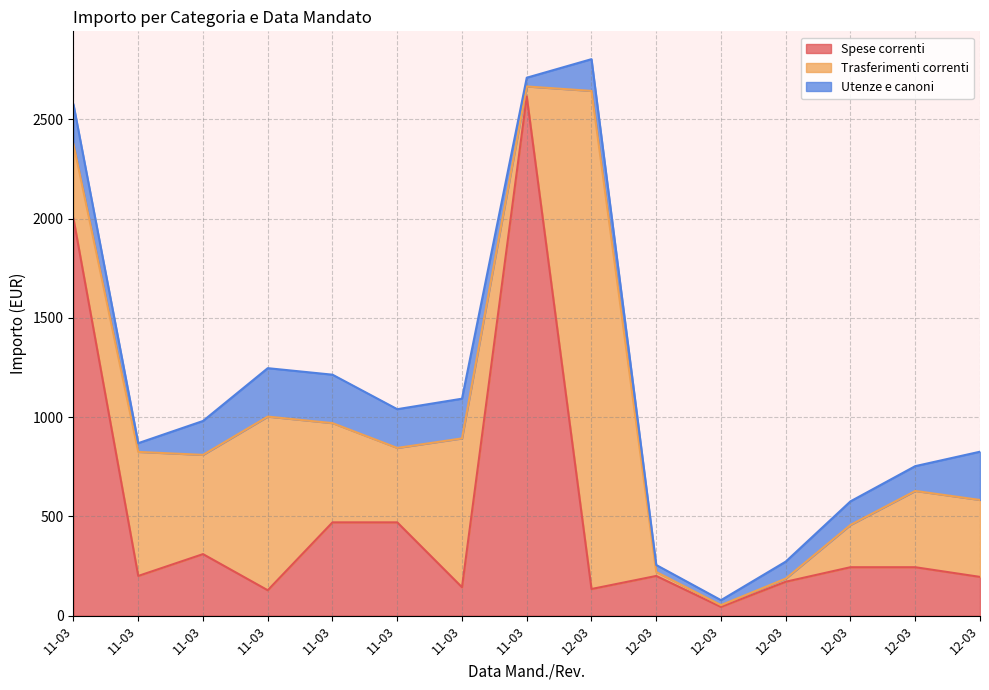

How many times do Trasferimenti correnti and Utenze e canoni cross each other?

2